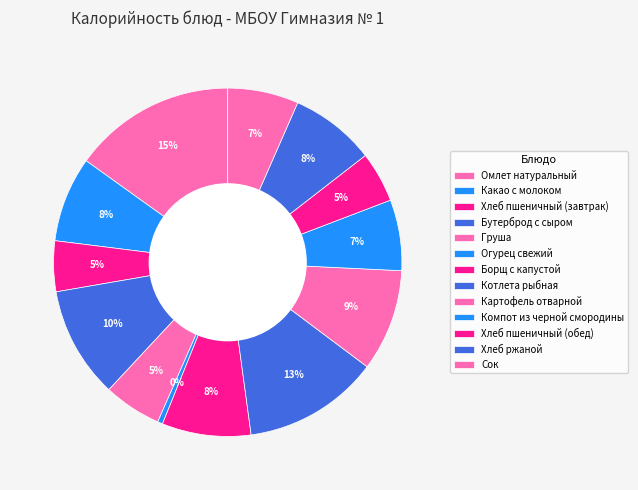

Which slice is the largest?

Омлет натуральный